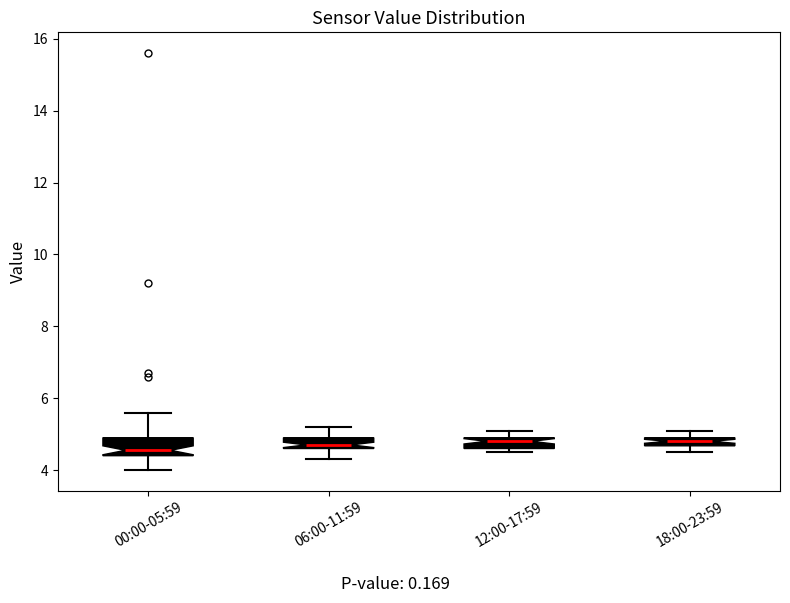

Where does the median line of the box for 18:00-23:59 sit on the y-axis? The values are not printed on the chart, so give them approximately, as read against the axis.

4.8